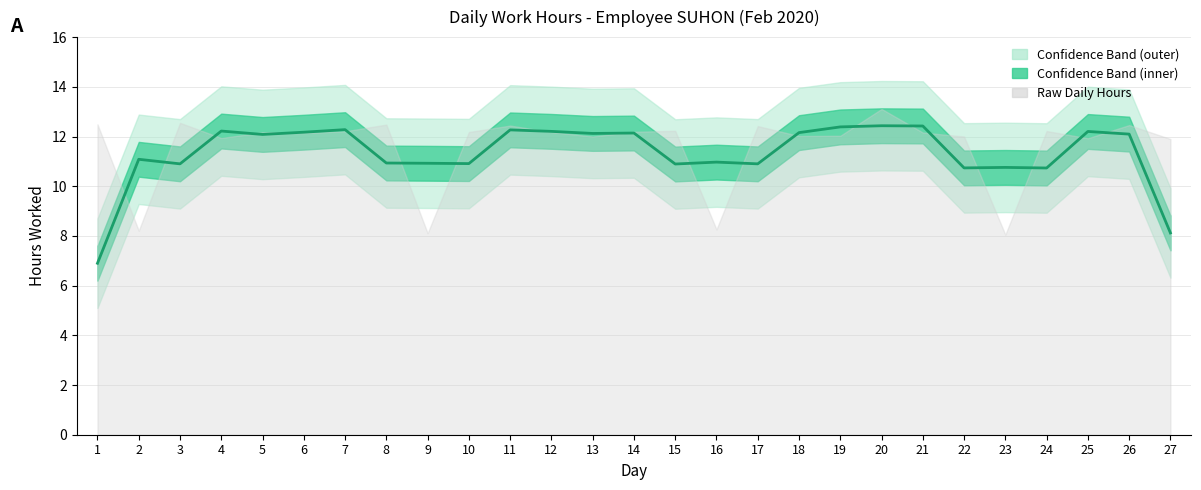

Where is the first local maximum?

2